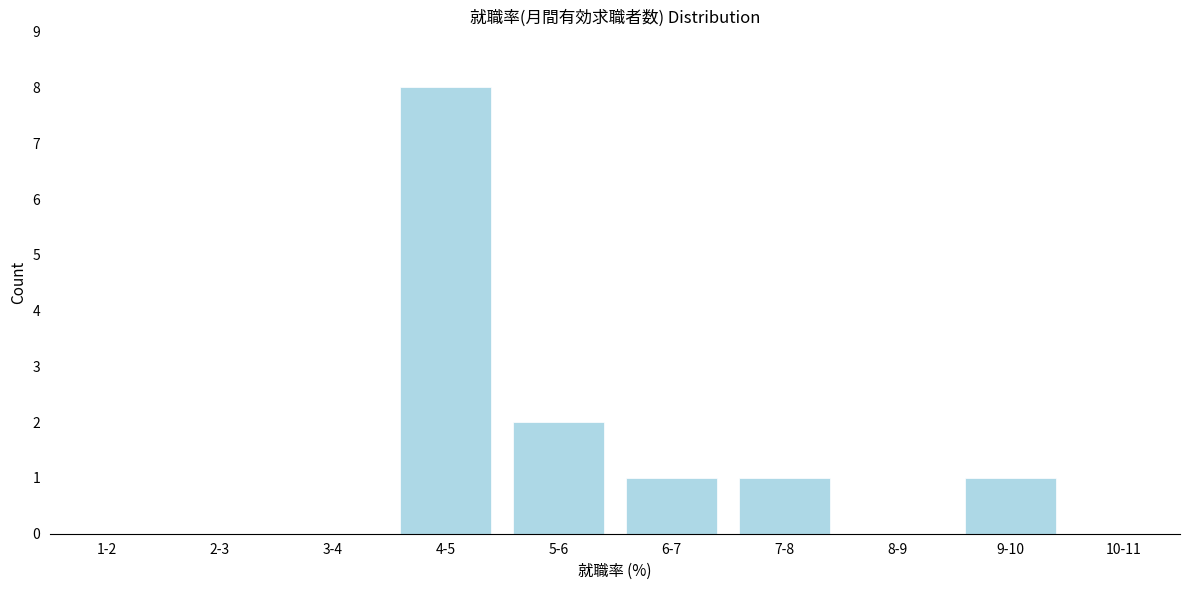

Reading left to right, transcribe all the data shown in this chart.

1-2=0	2-3=0	3-4=0	4-5=8	5-6=2	6-7=1	7-8=1	8-9=0	9-10=1	10-11=0